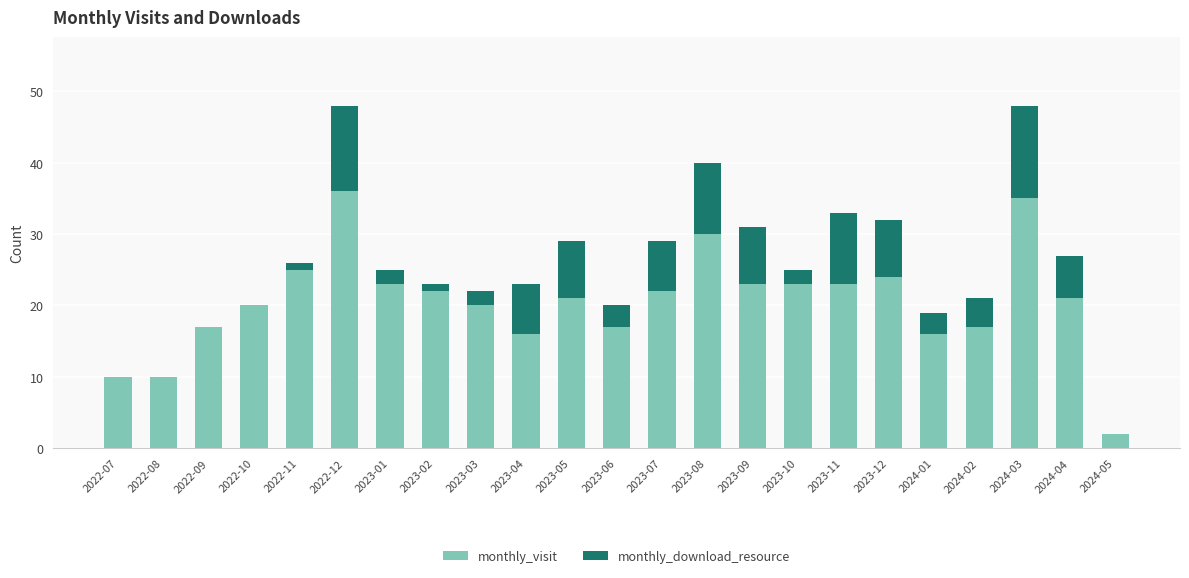

Is it true that monthly_visit equals 7 at 2023-04?

False